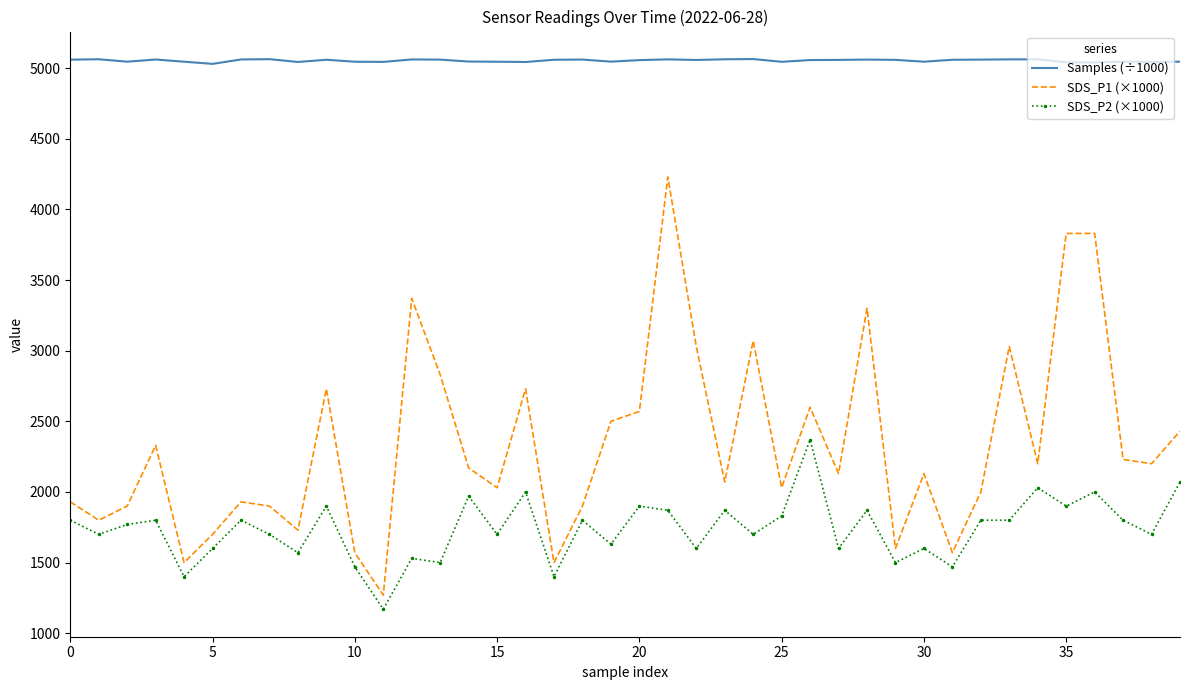

Which series has the largest range (max minus min)?

SDS_P1 (×1000)